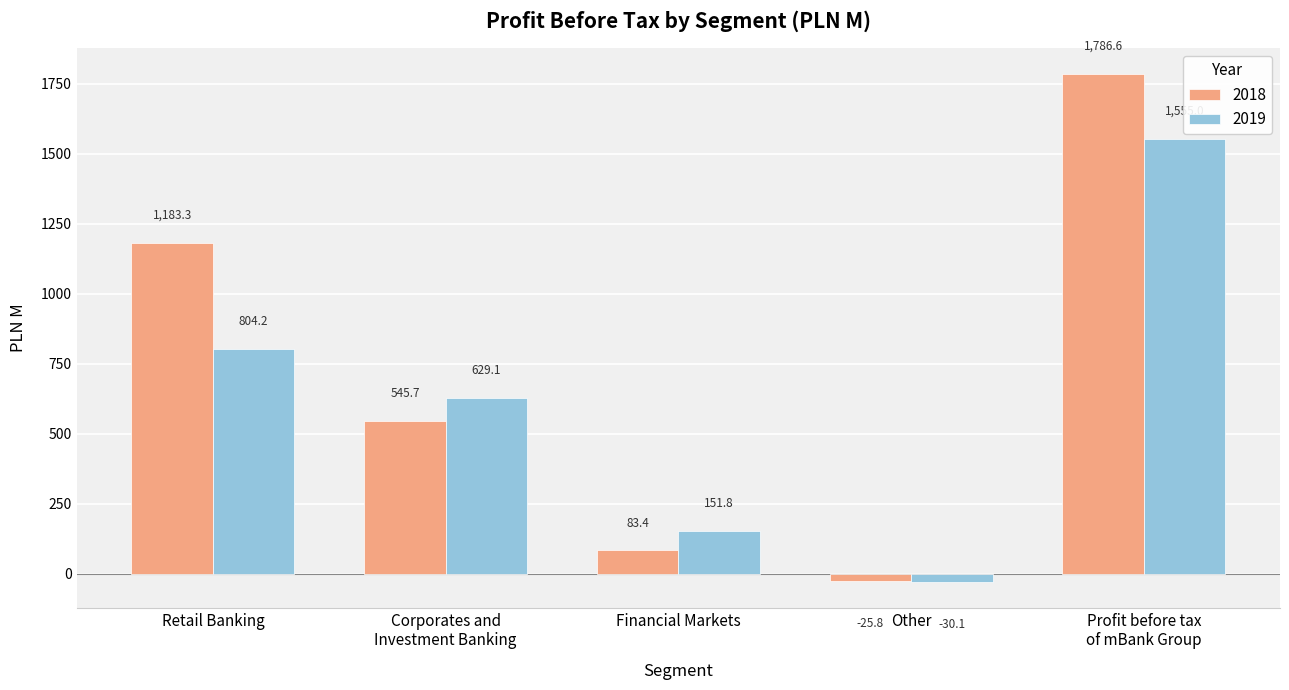

Rank the categories by 2019 value from lowest to highest.

Other, Financial Markets, Corporates and
Investment Banking, Retail Banking, Profit before tax
of mBank Group